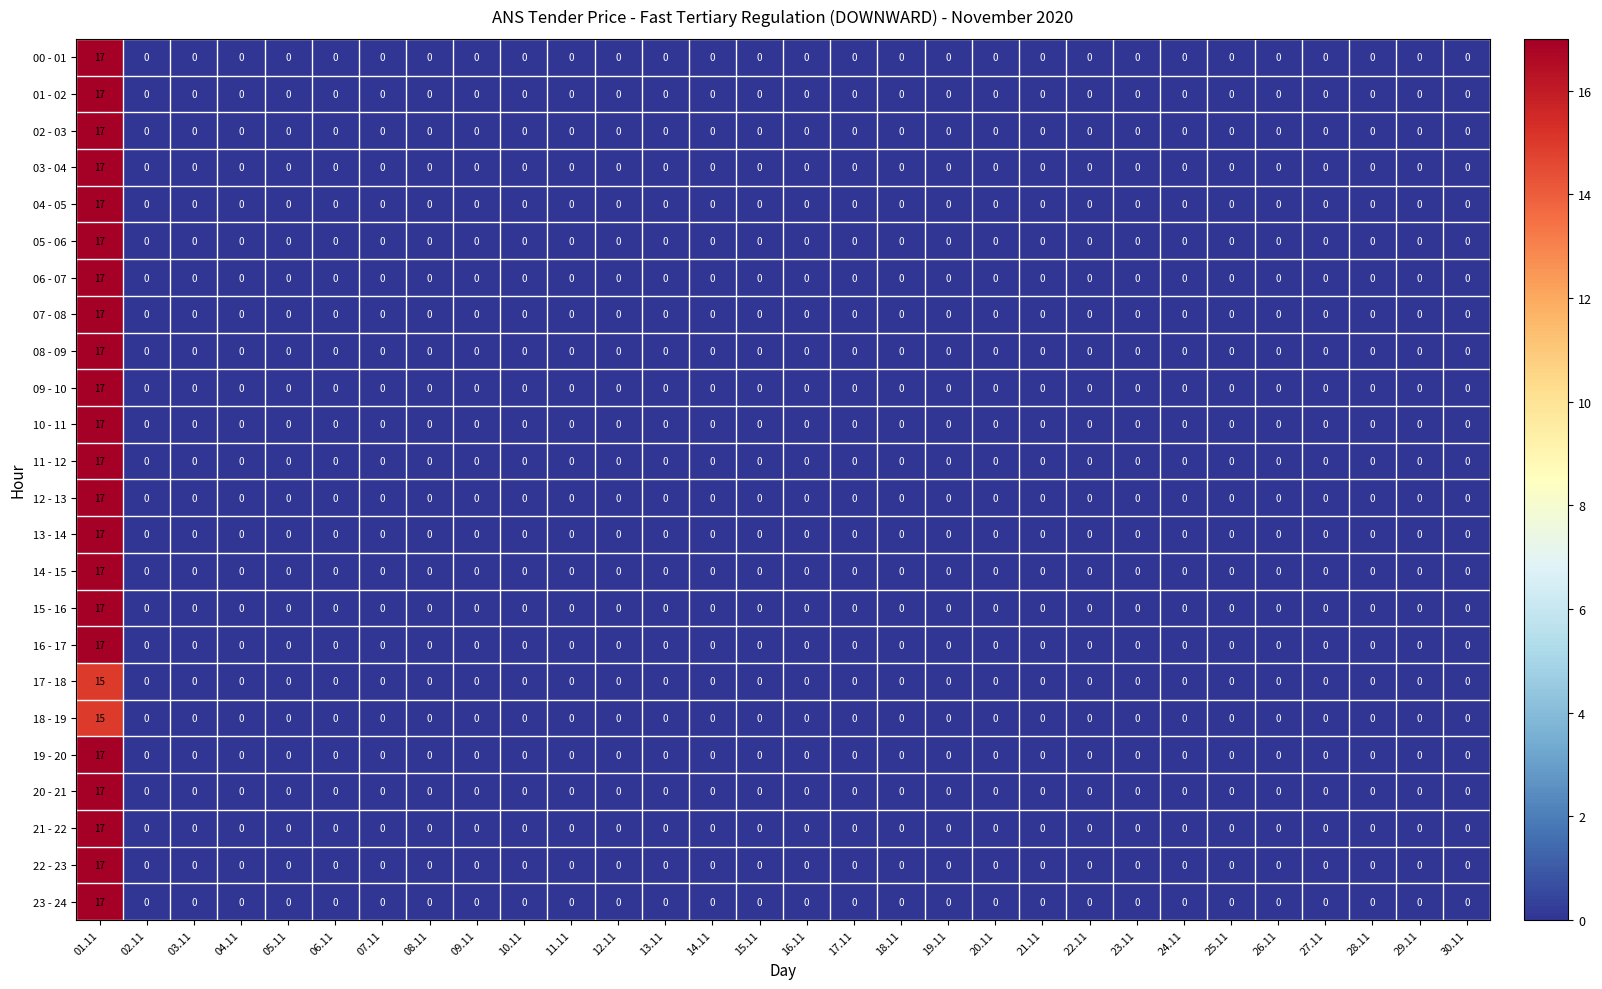

How many series are shown in this chart?

24